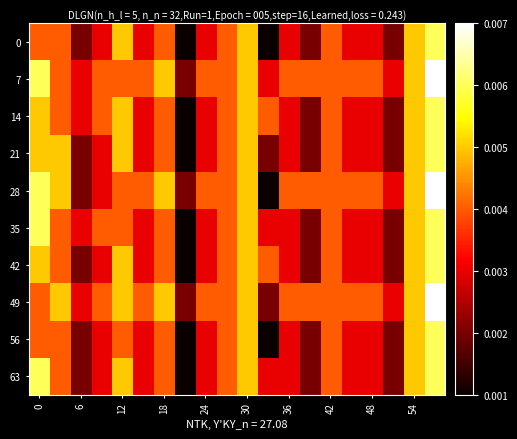

At how many categories does at least one series exceed 0?

20